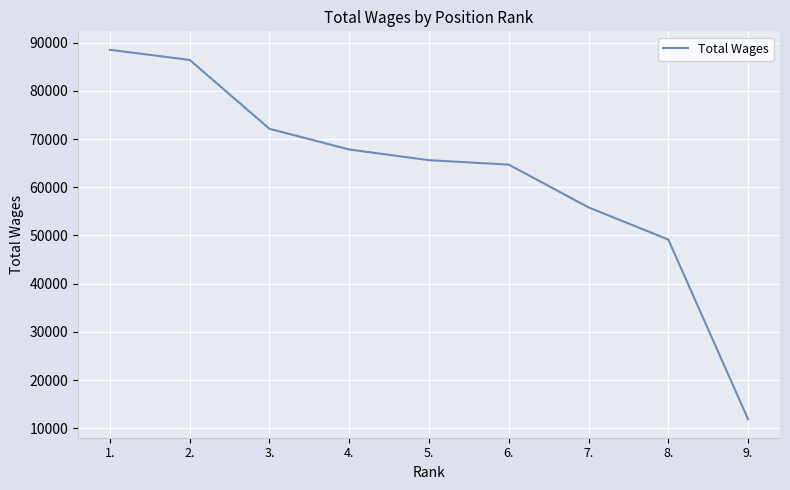

Reading left to right, transcribe all the data shown in this chart.

1.=88497	2.=86397	3.=72116	4.=67829	5.=65611	6.=64694	7.=55826	8.=49156	9.=11902